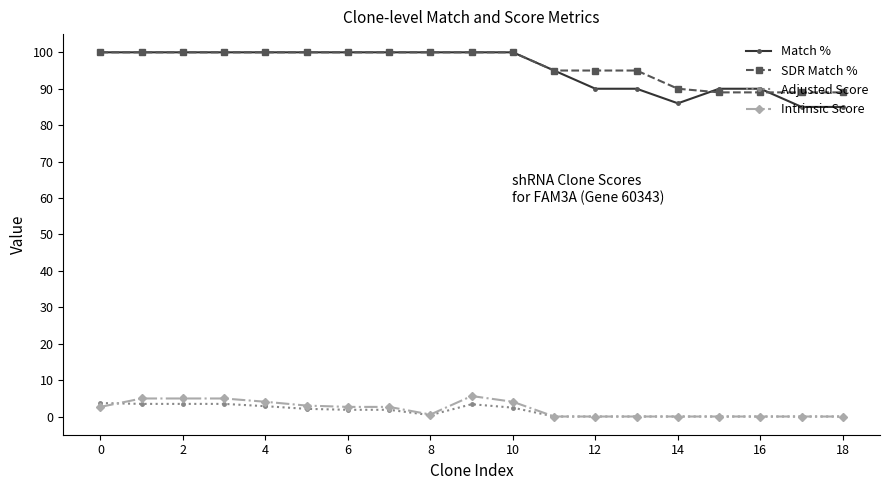

What is the value of the SDR Match % point at the 5th from the left?

100.0